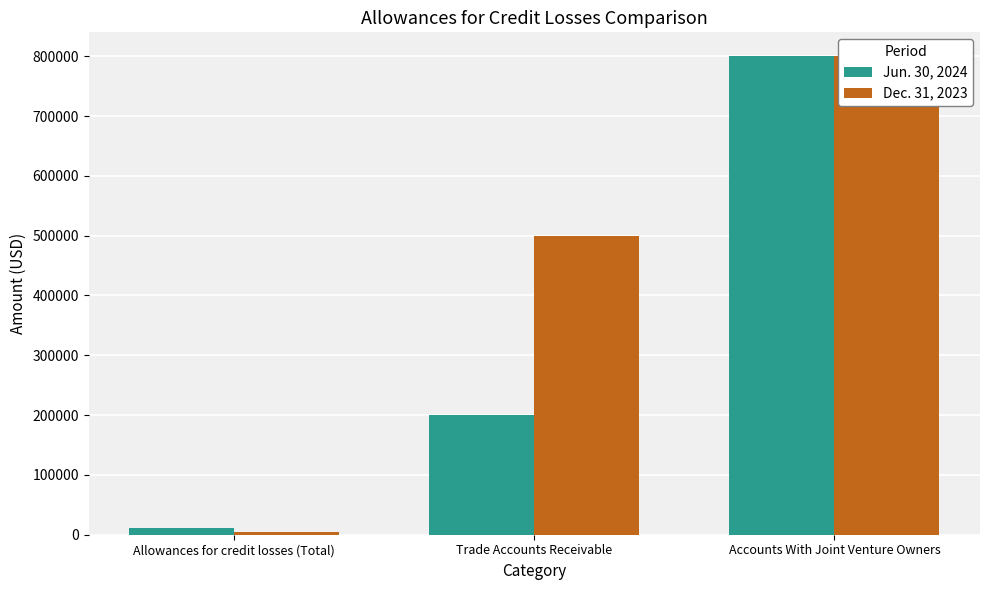

Read the Jun. 30, 2024 value at Allowances for credit losses (Total), to the nearest 50.

11200